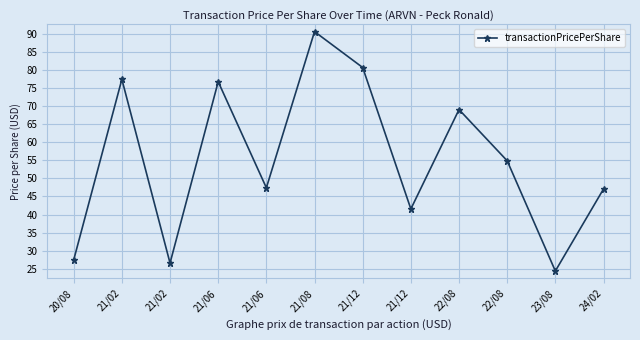

What is the difference between the maximum and minimum values?

66.1